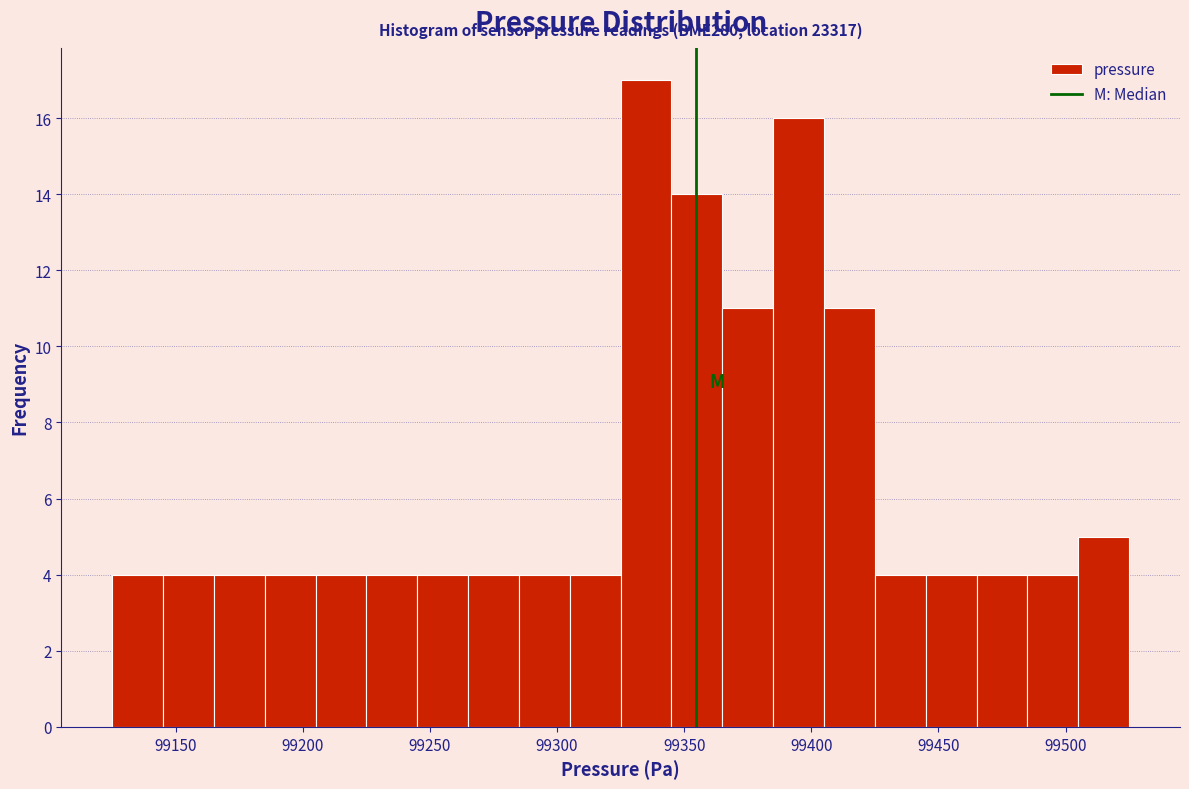

Over which range of the x-axis is the bar tallest?

99325 to 99345